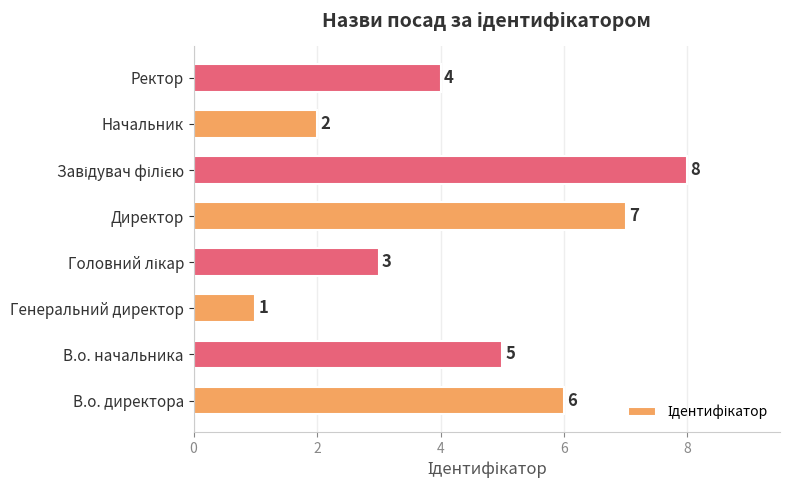

True or false: the data shows 2 at Начальник.

True